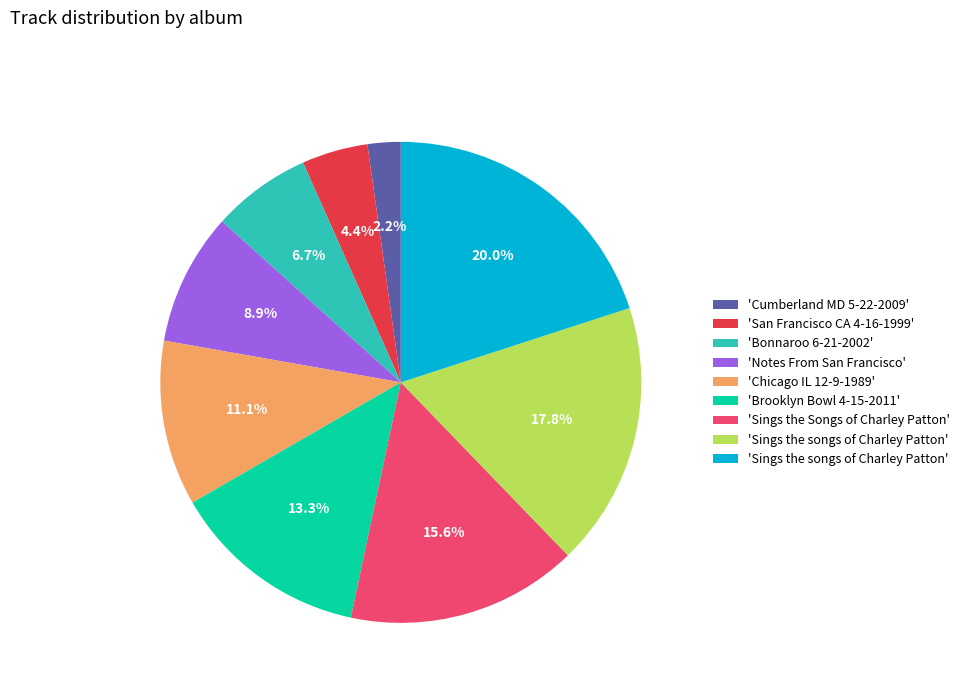

Does any single category account for the majority?

No